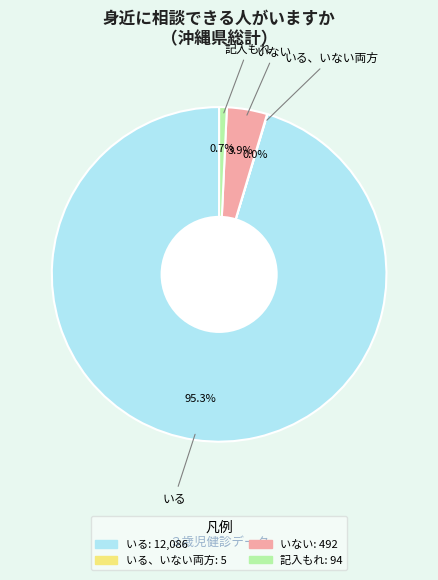

Does any single category account for the majority?

Yes